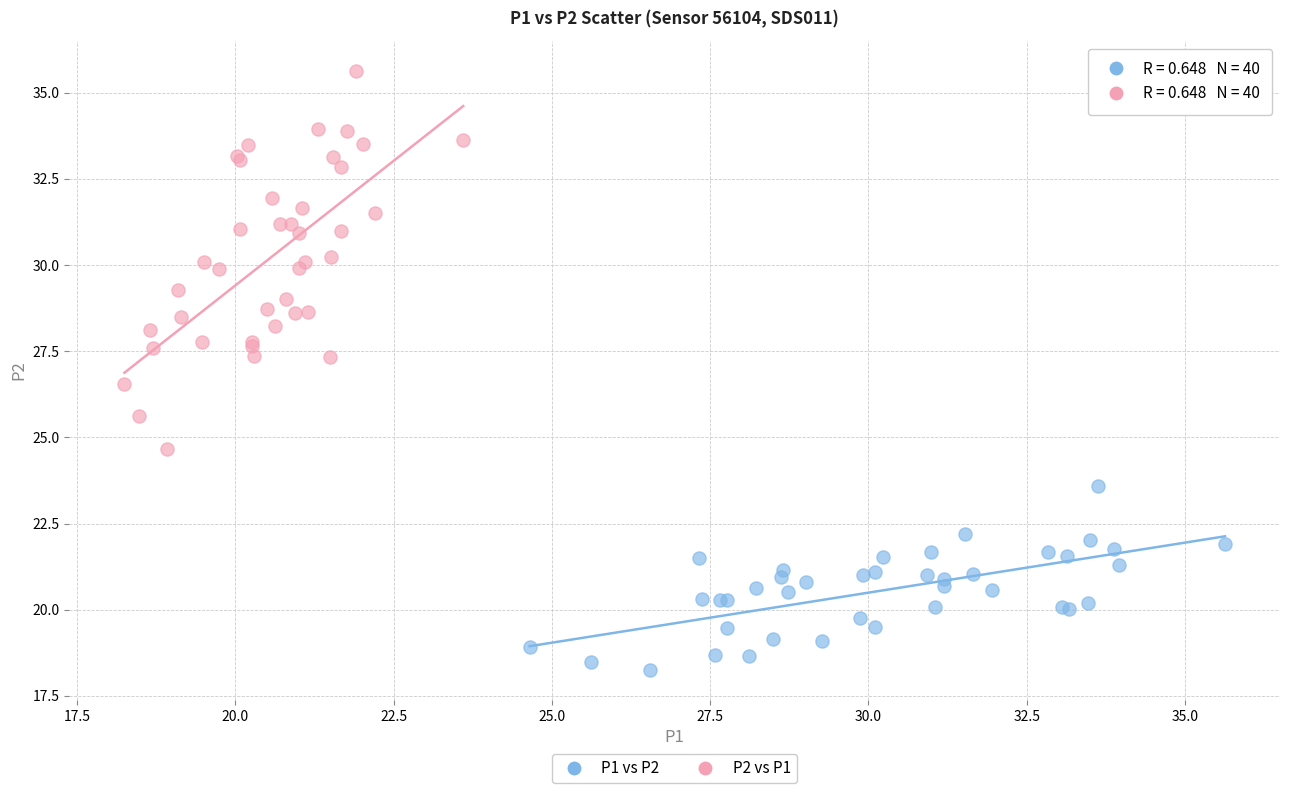

Which series reaches the maximum Y coordinate?

P2 vs P1